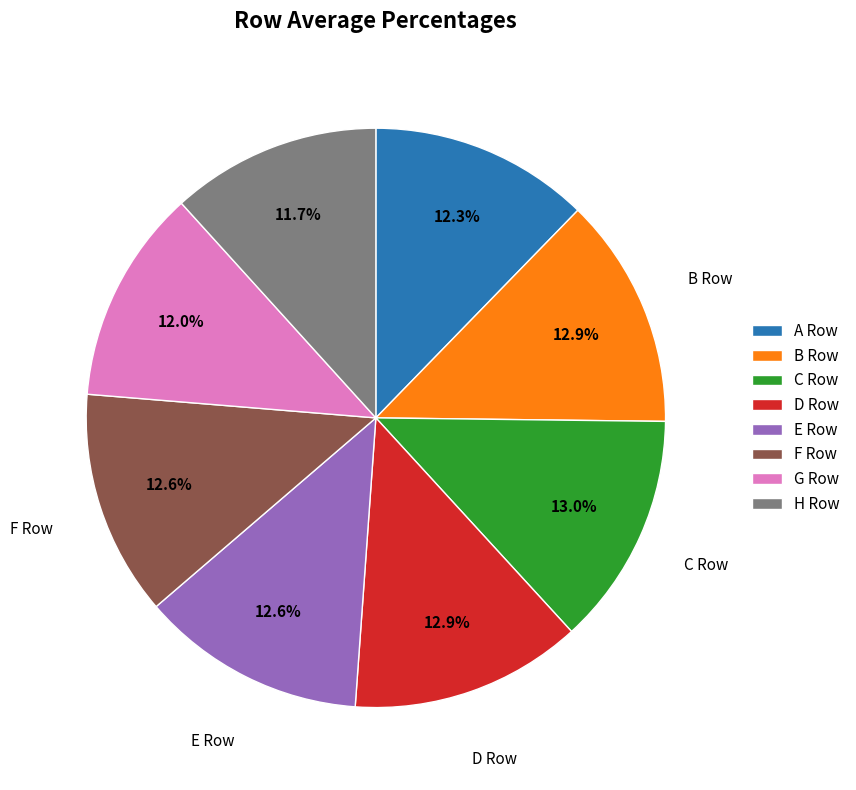

Does G account for over 50% of the chart?

No